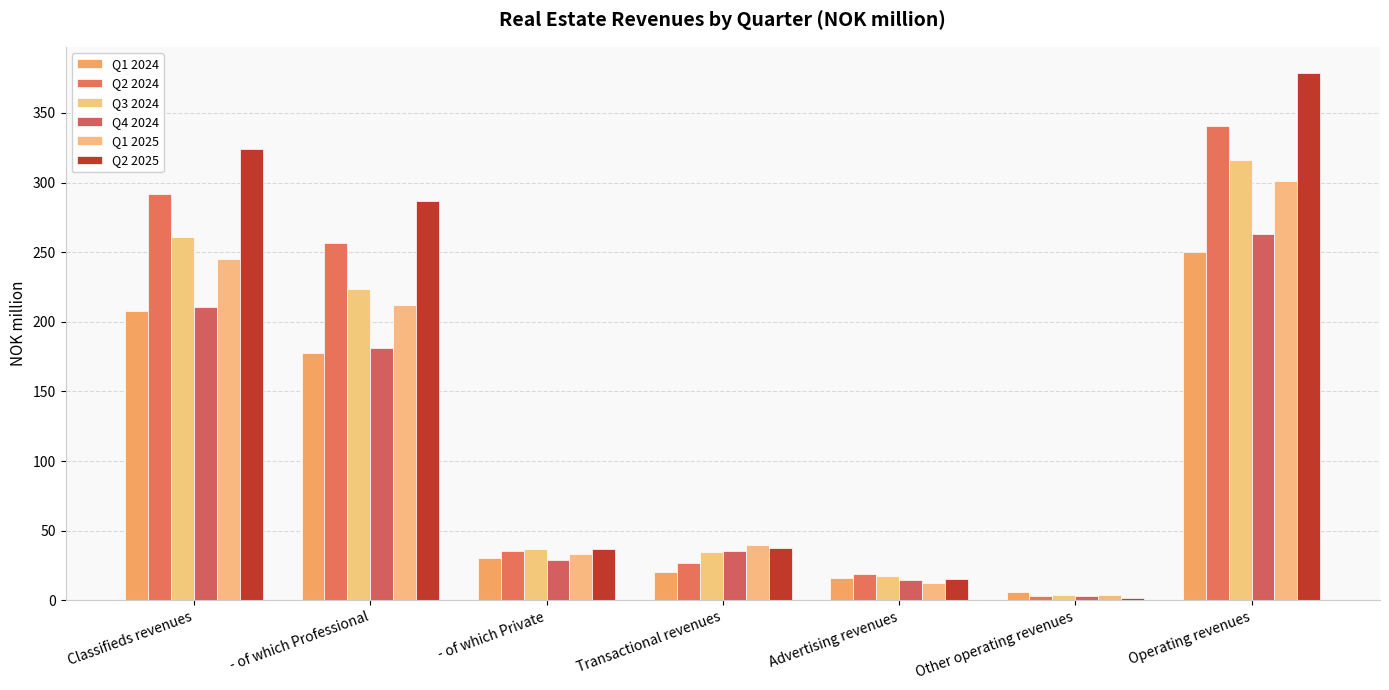

At Advertising revenues, list the series in order from largest to smallest.

Q2 2024, Q3 2024, Q1 2024, Q2 2025, Q4 2024, Q1 2025